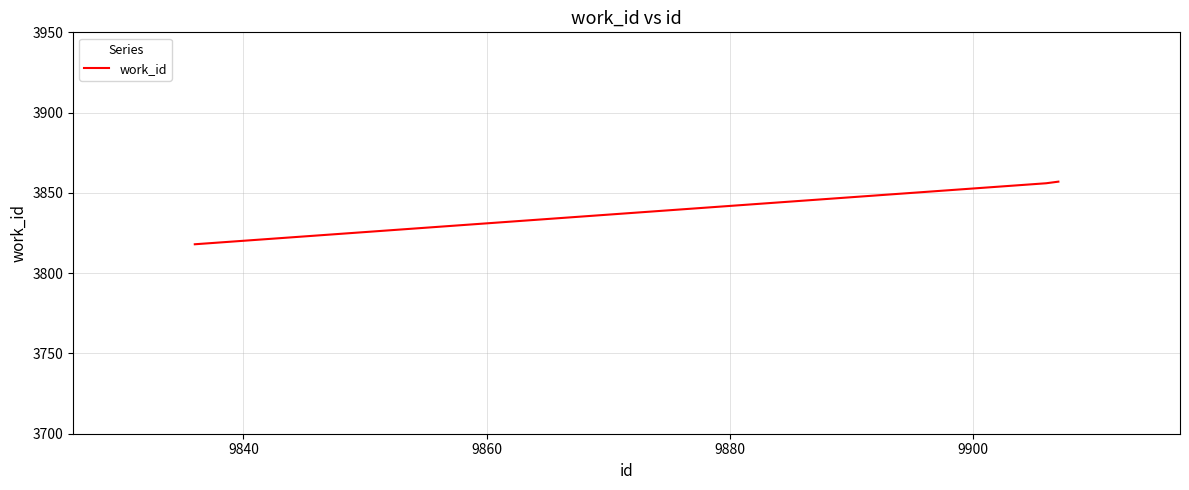

What is the difference between the maximum and minimum values?

39